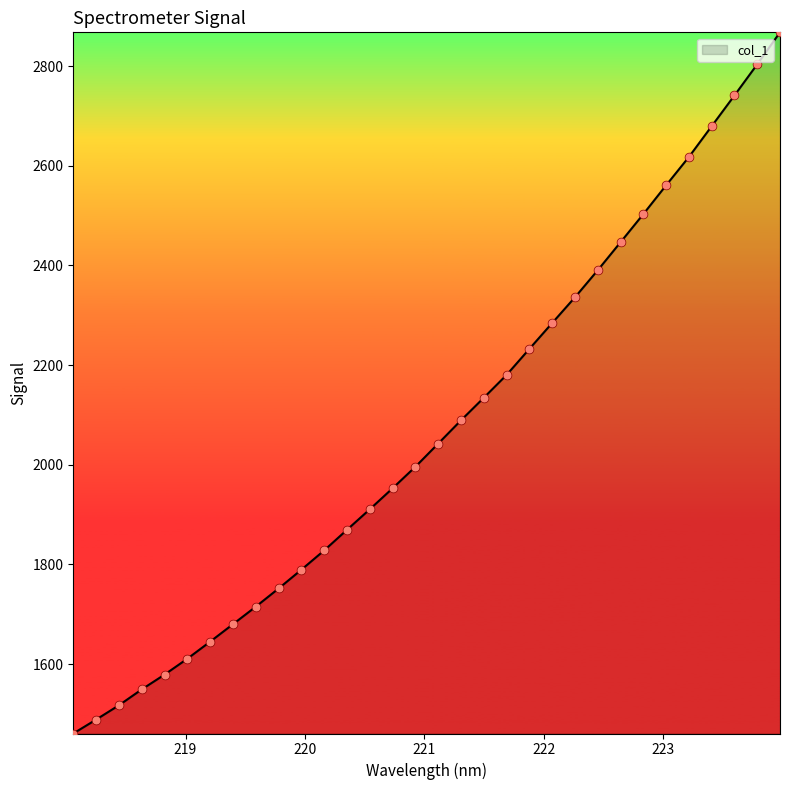

What is the difference between the maximum and minimum values?

1406.8